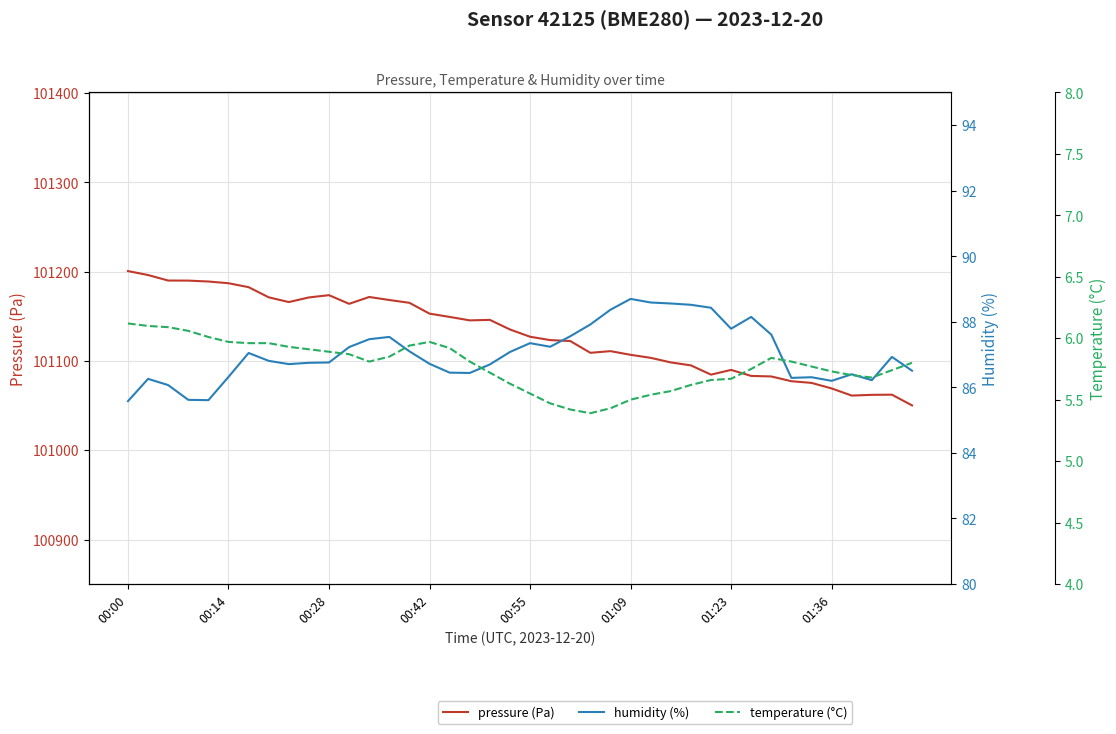

Which label corresponds to the largest value in the chart?

00:00